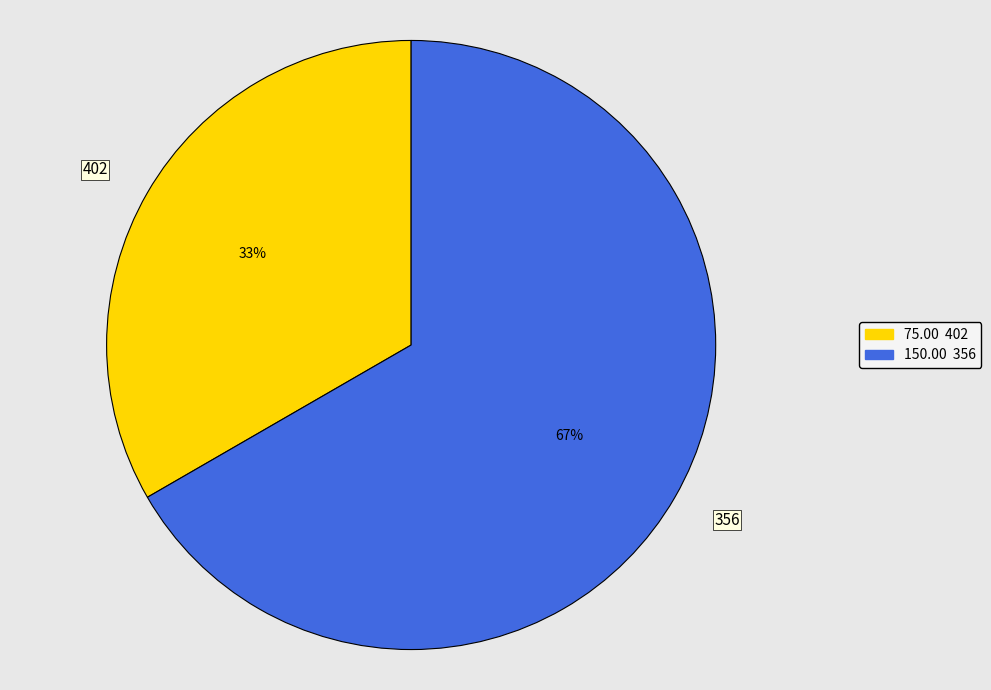

What is the ratio of the value at 356 to the value at 402?

2.0